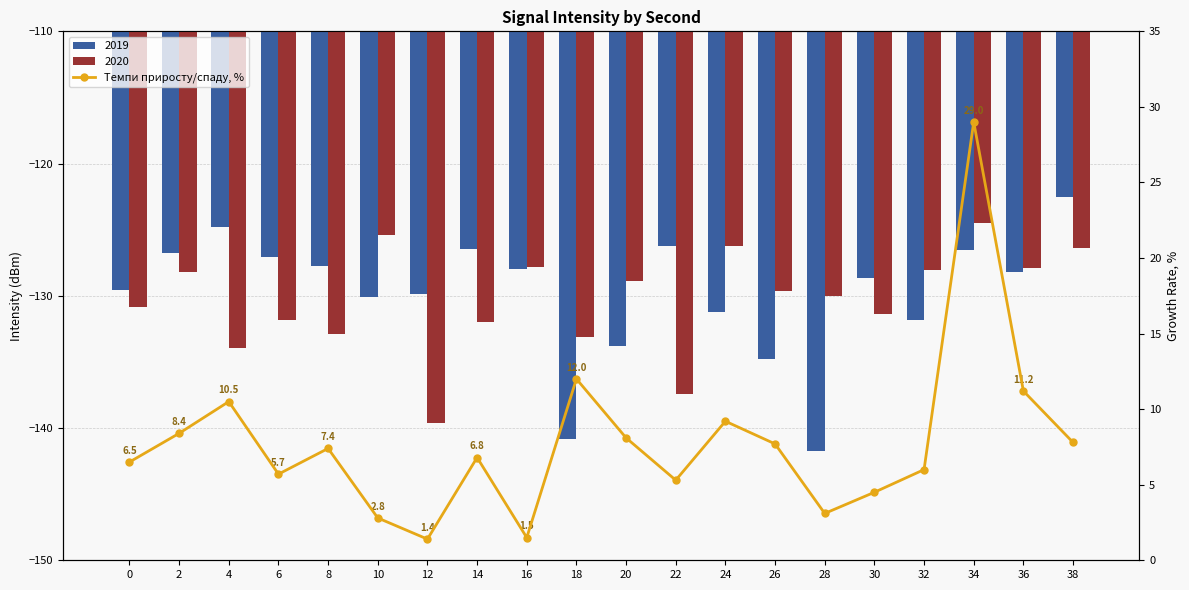

What is the difference between the maximum and minimum values?

27.6